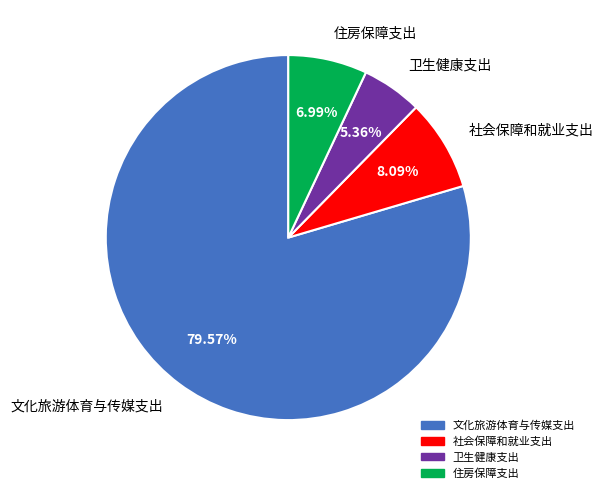

To the nearest percent, what percentage of the pie is 社会保障和就业支出?

8%